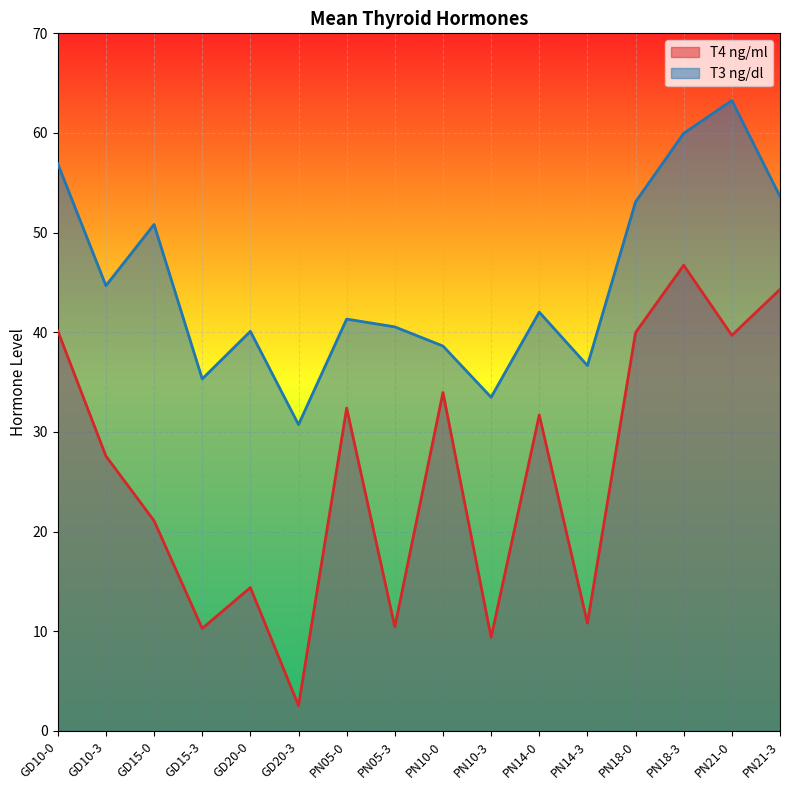

True or false: T3 ng/dl and T4 ng/ml cross at least once.

False